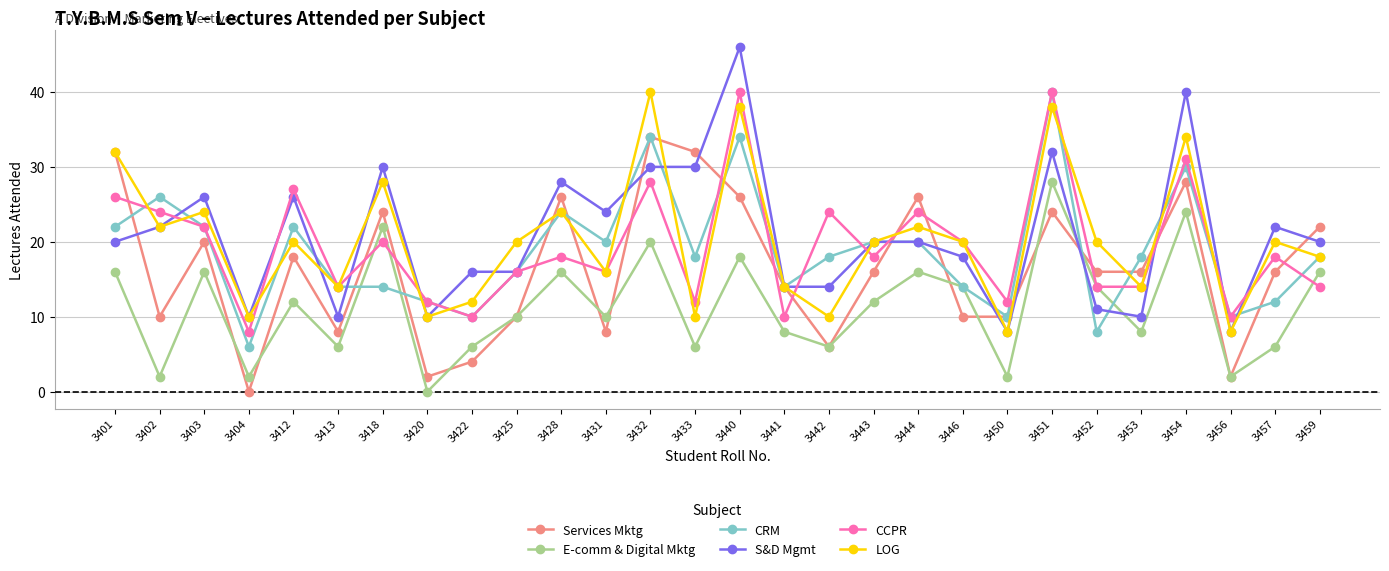

What is the value of the S&D Mgmt point at the 19th from the left?

20